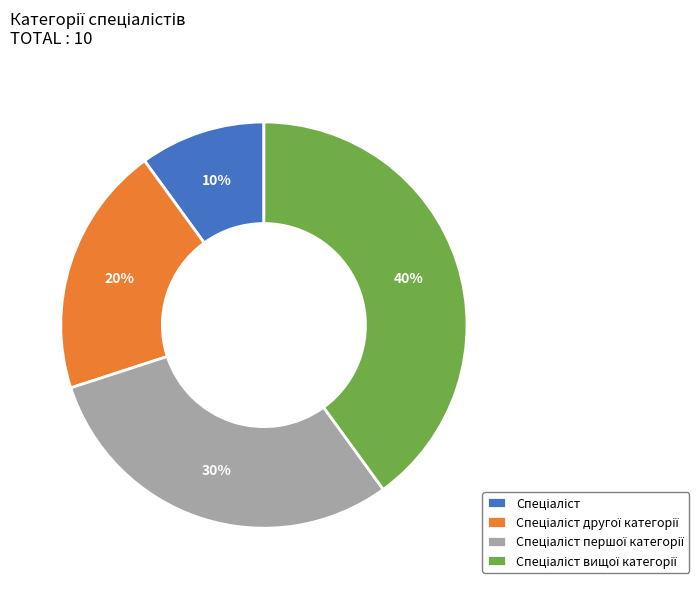

Does any single category account for the majority?

No